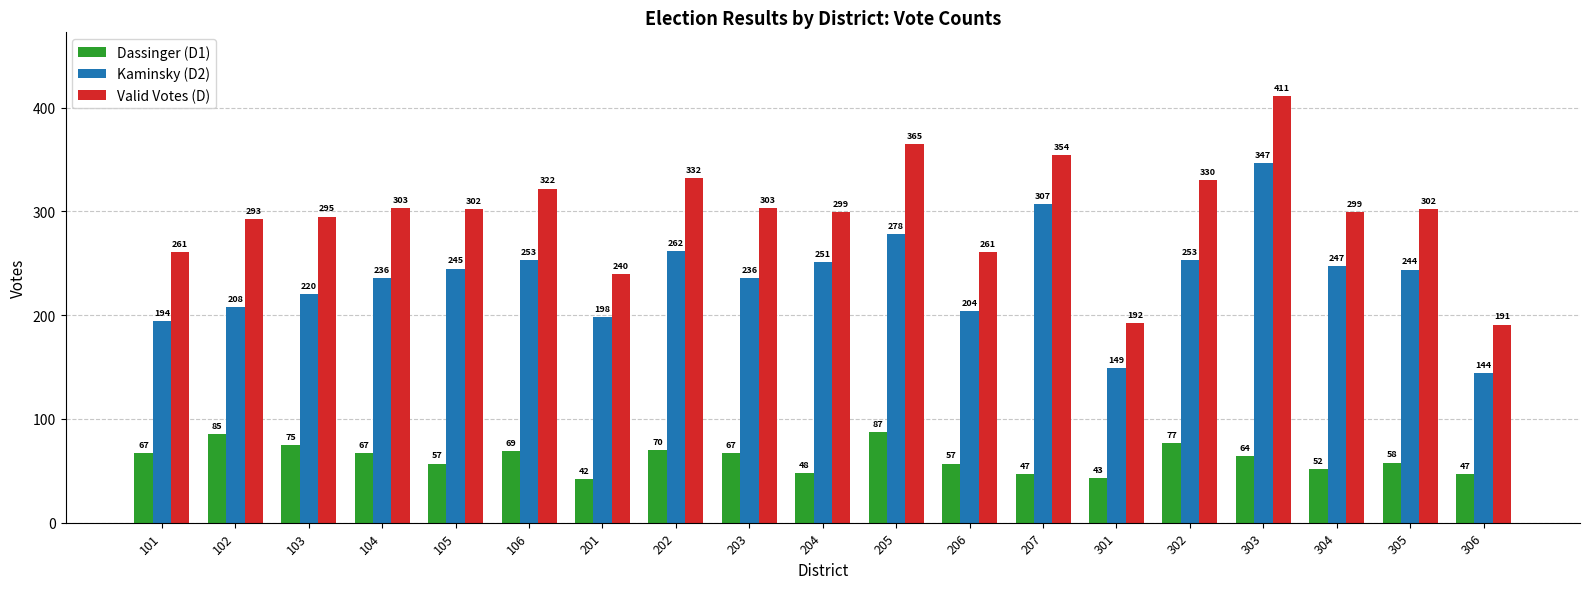

The Dassinger (D1) series shows 67 at 104. True or false?

True